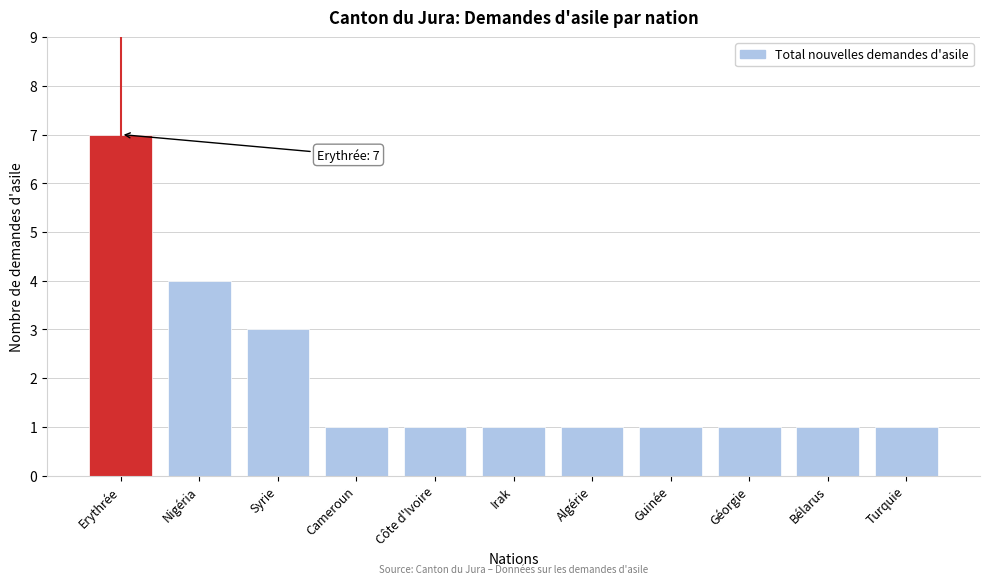

Reading left to right, list all the values displayed in this chart.

7	4	3	1	1	1	1	1	1	1	1